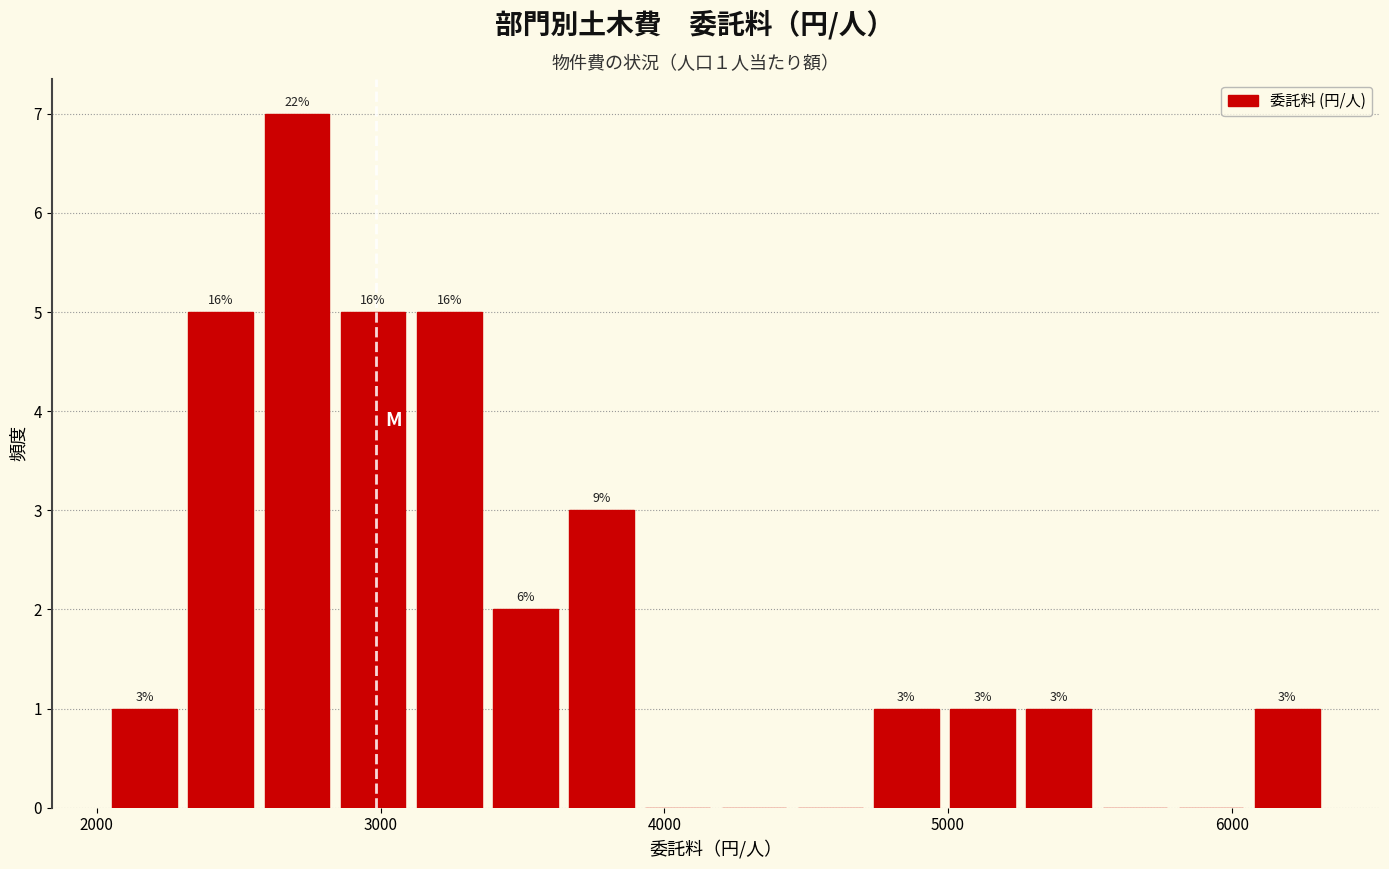

Read against the x-axis, roughly where is the centre of the tallest bar?

2700